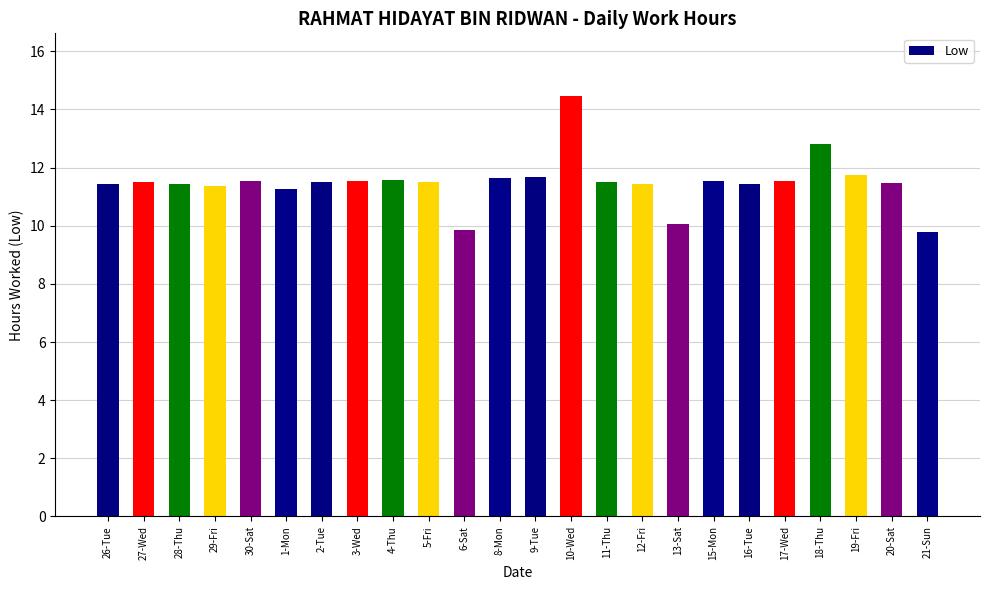

Does the chart contain stacked bars?

No